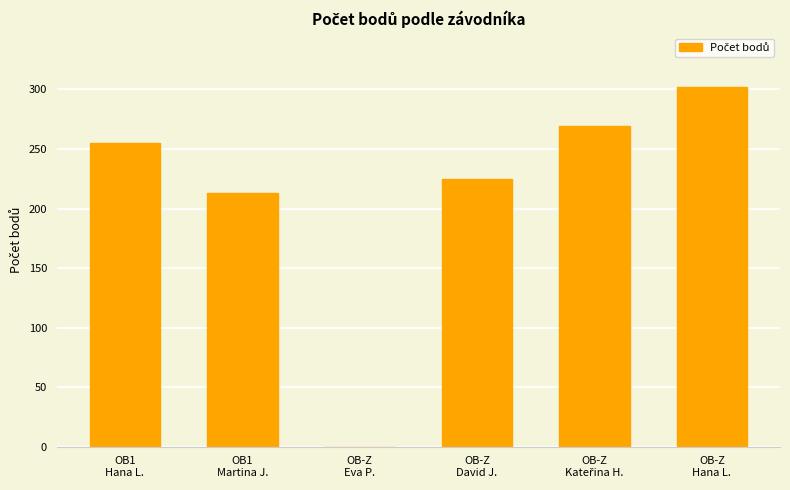

What is the maximum value shown in the chart?

302.0